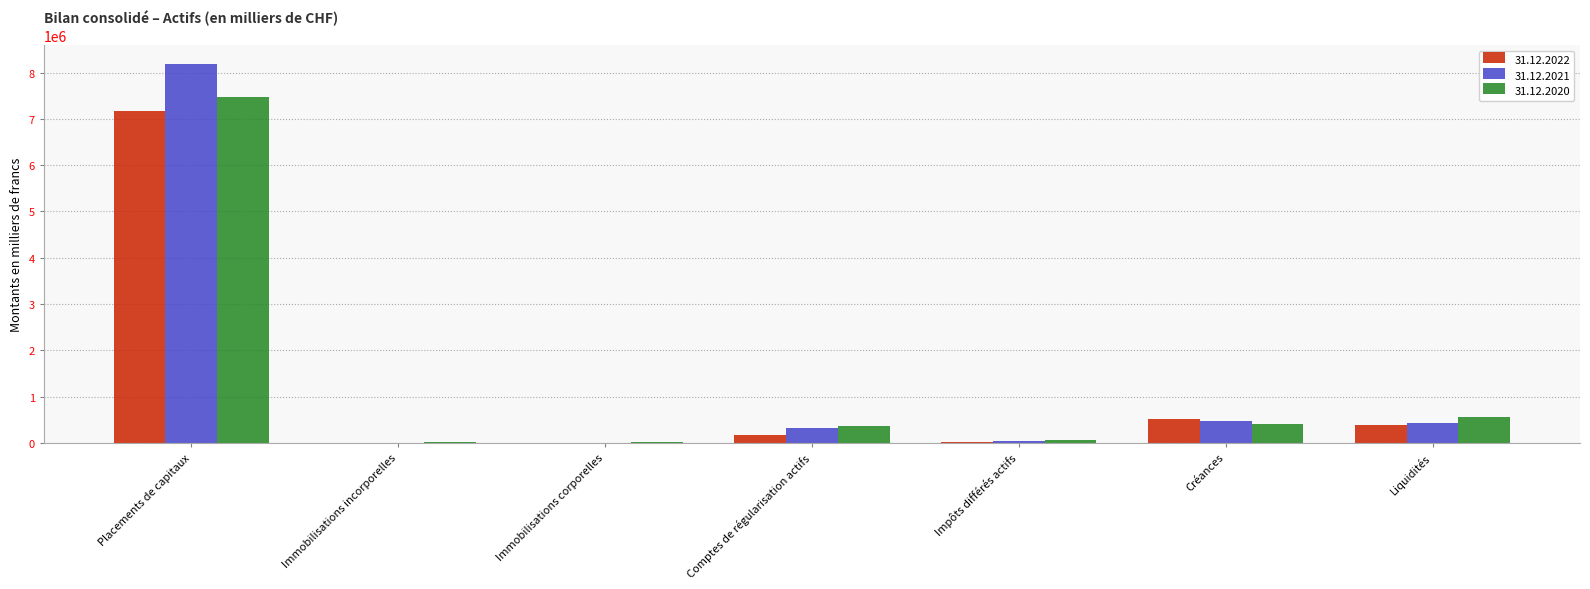

How many groups of bars are there?

7